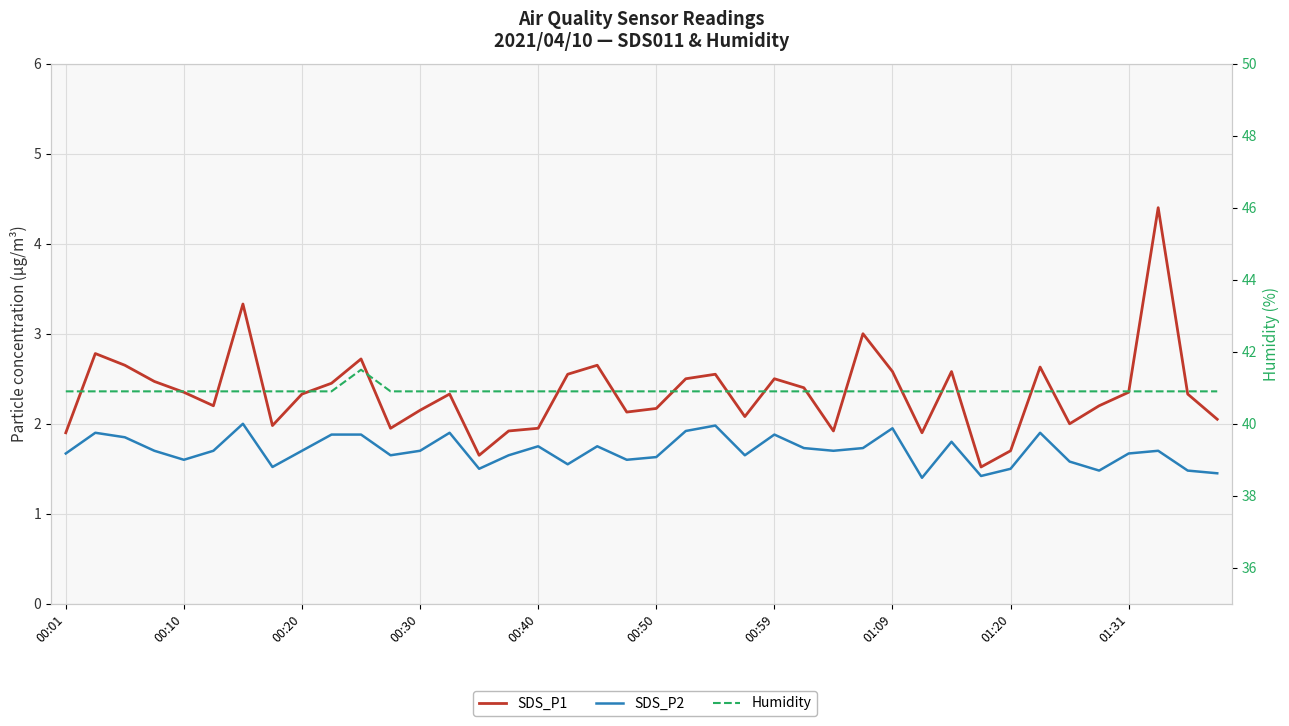

How many lines are shown in the chart?

3